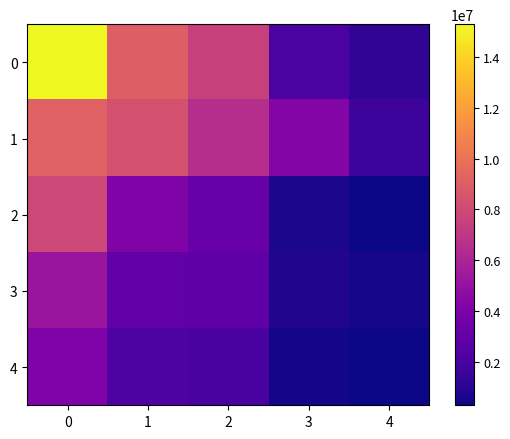

What is the difference between the highest and lowest values at 4?

1377000